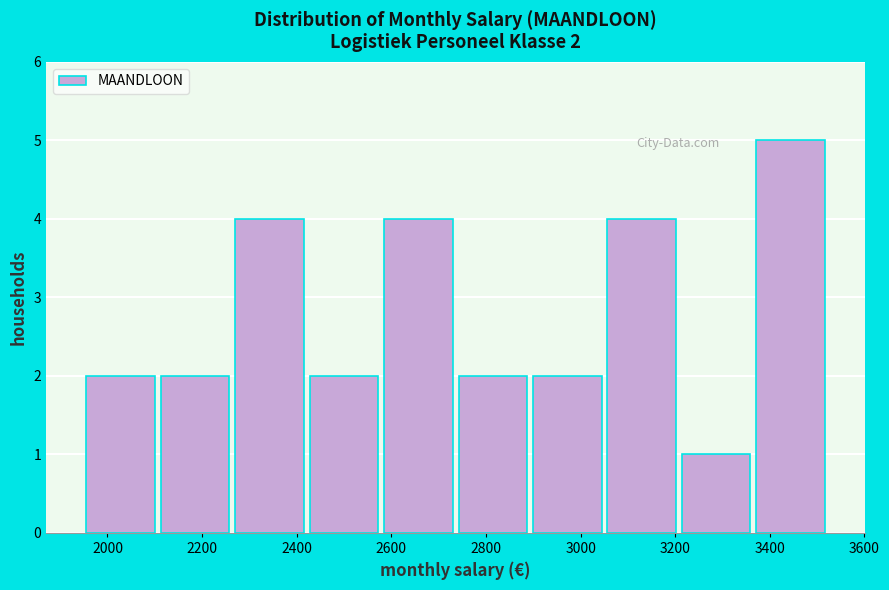

Which range on the x-axis has the tallest bar?

3360 to 3520